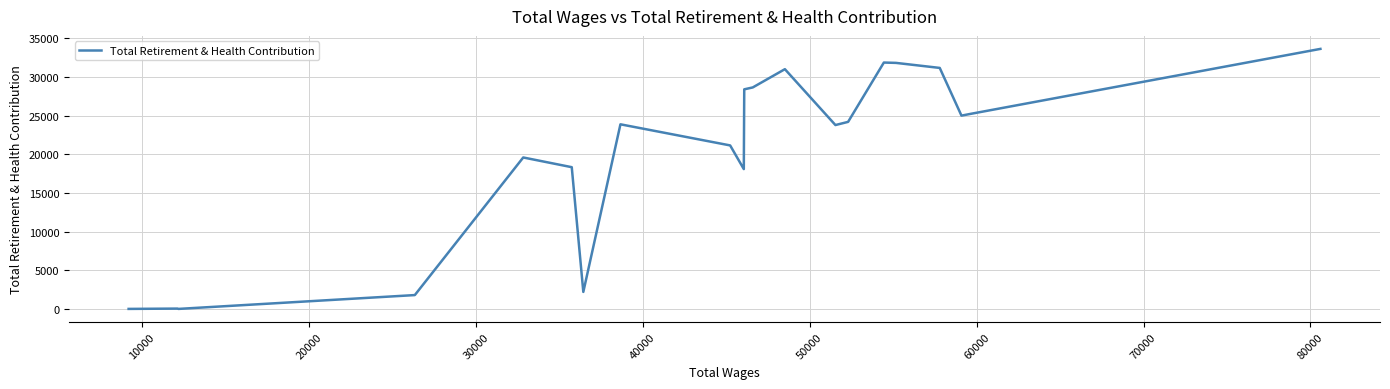

What is the difference between the maximum and minimum values?

33635